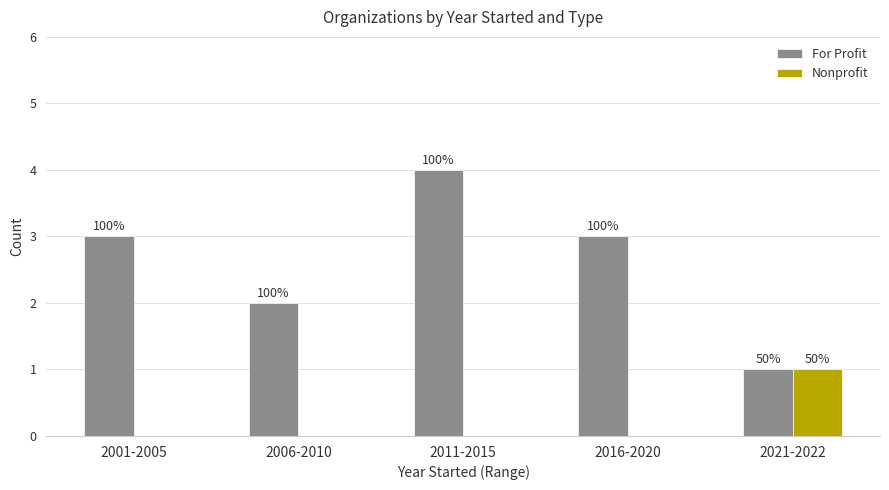

Does the chart contain stacked bars?

No